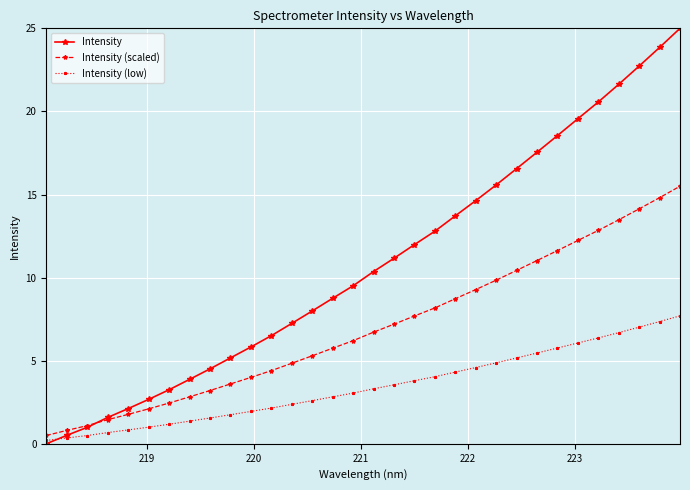

Which series has the largest range (max minus min)?

Intensity